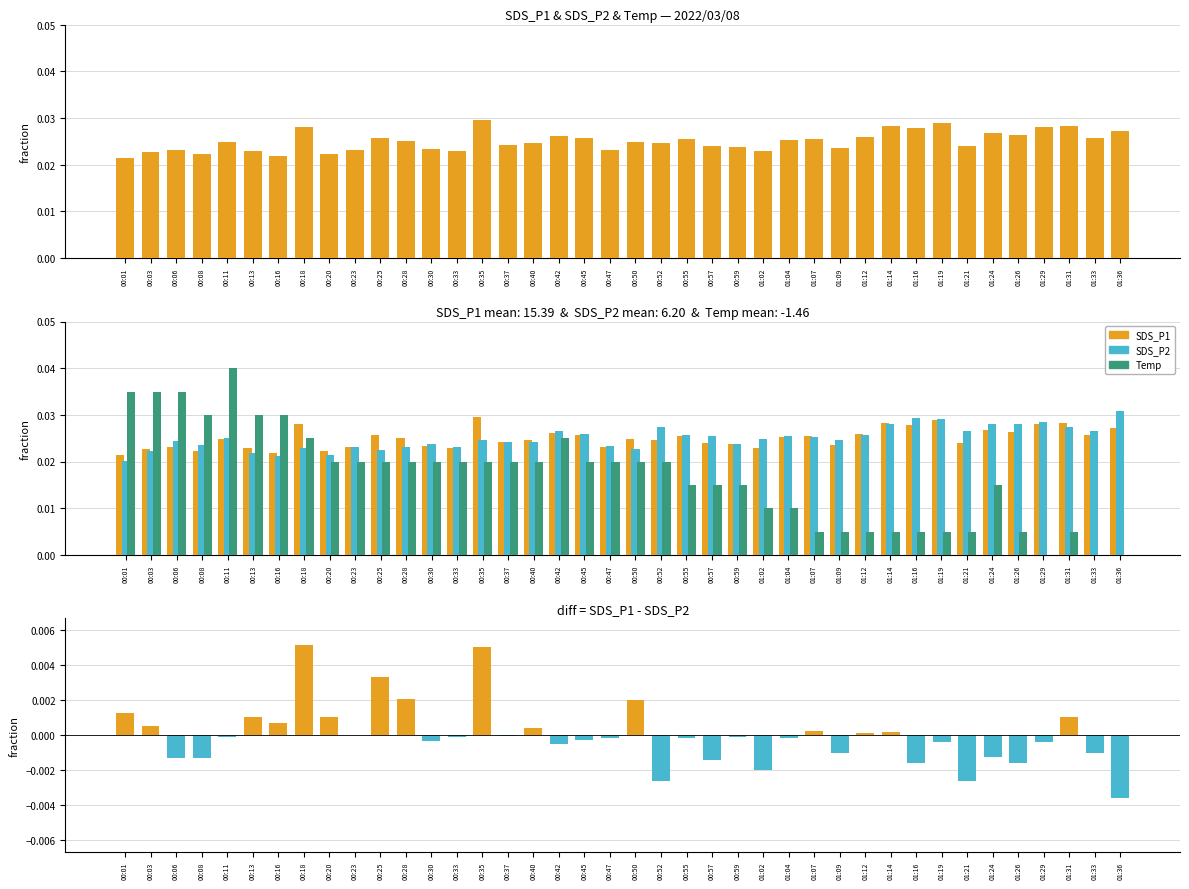

Which category has the highest value across all series?

00:11